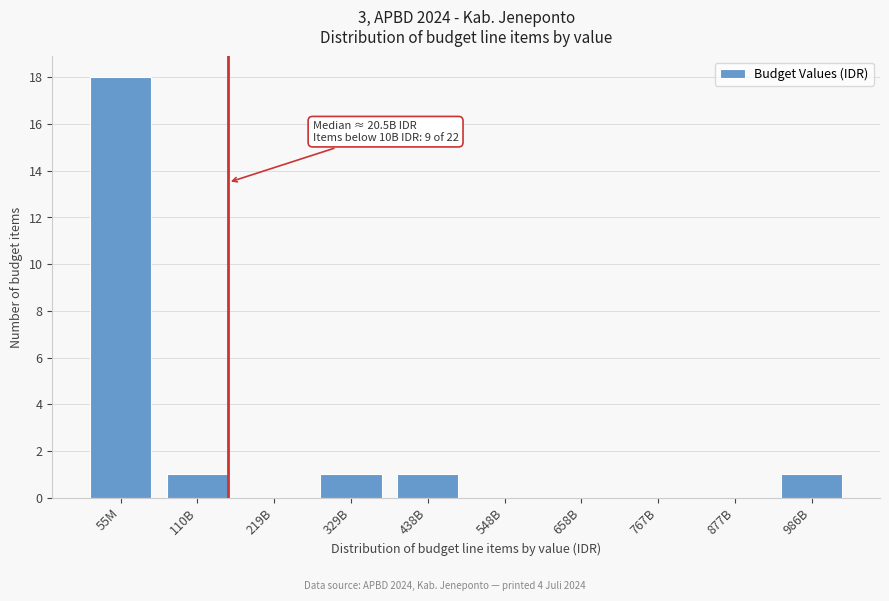

Reading right to left, what are all the values shown in this chart?

986B=1	877B=0	767B=0	658B=0	548B=0	438B=1	329B=1	219B=0	110B=1	55M=18